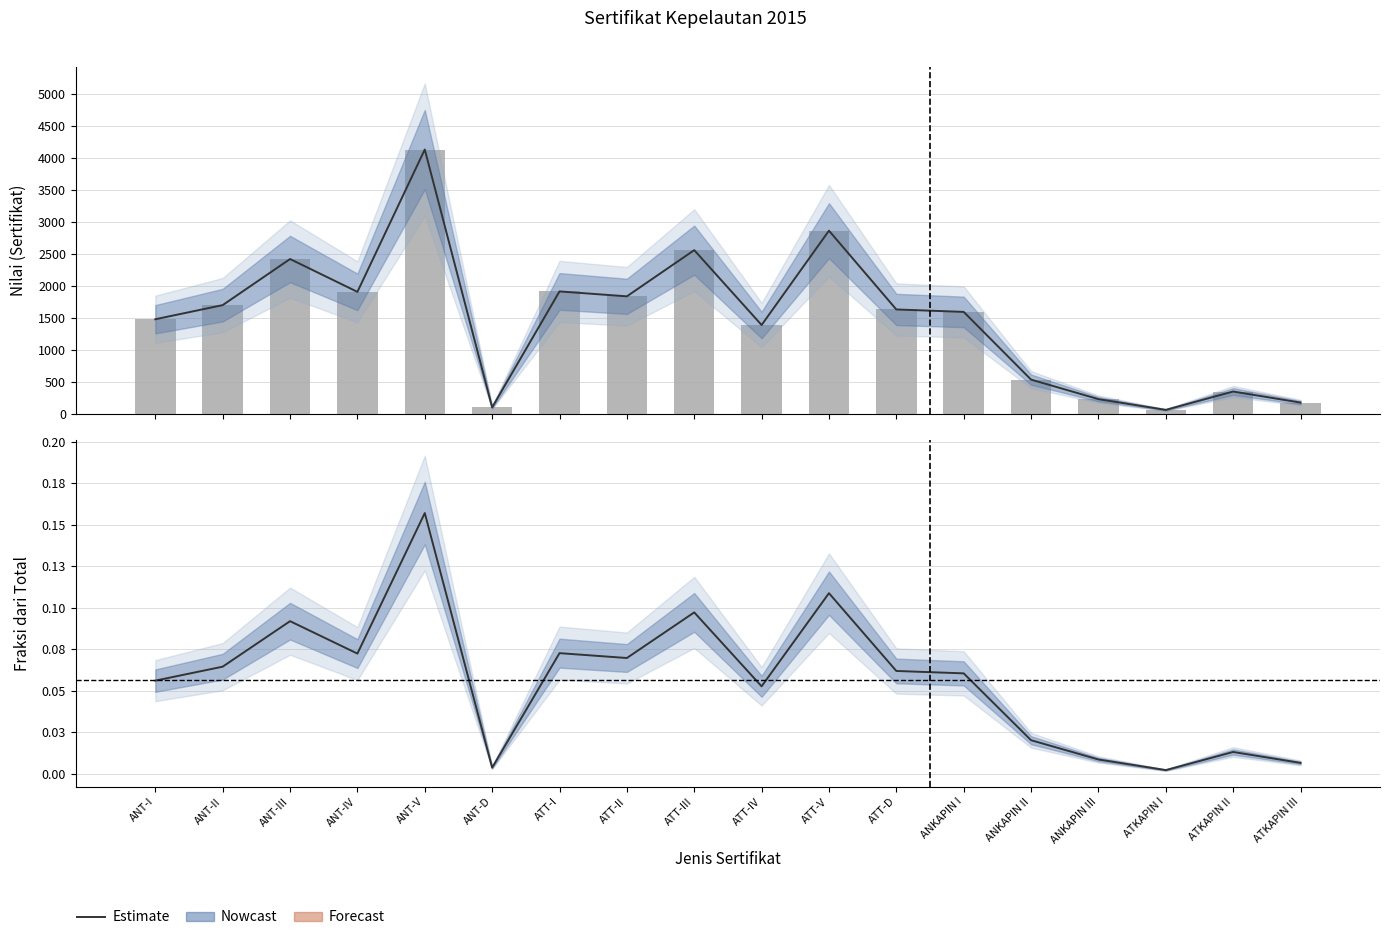

What is the sum of all values?

1.0